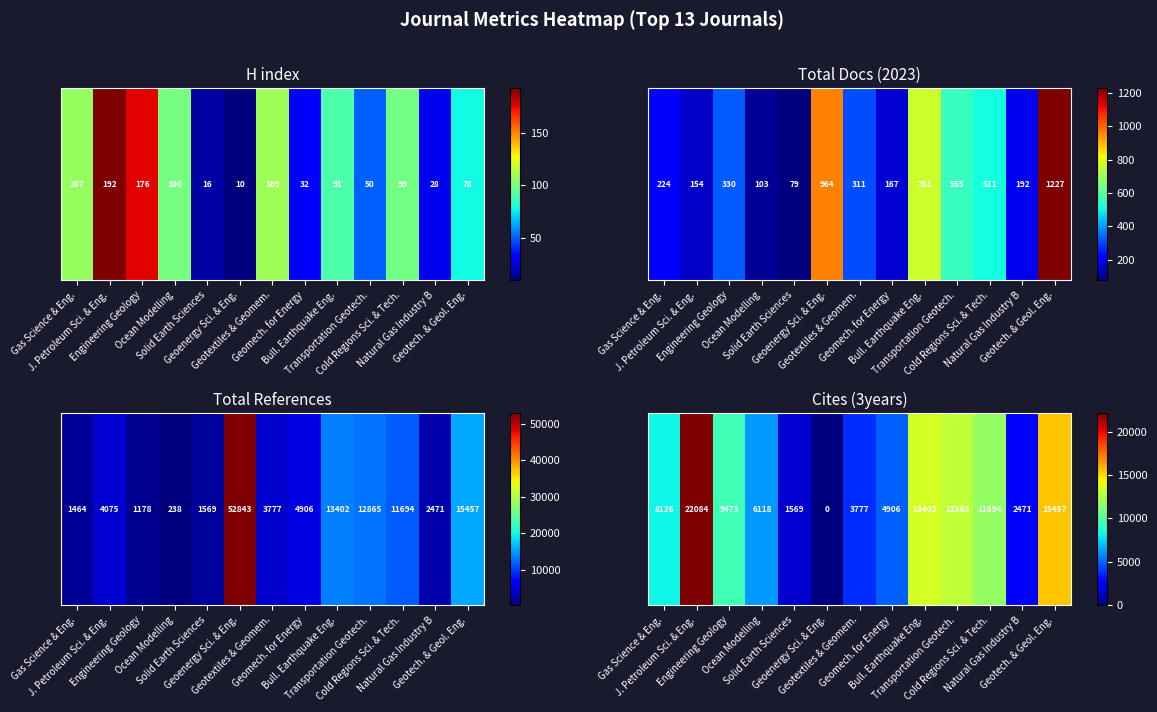

The value at Geotextiles & Geomem. is 3777. True or false?

True